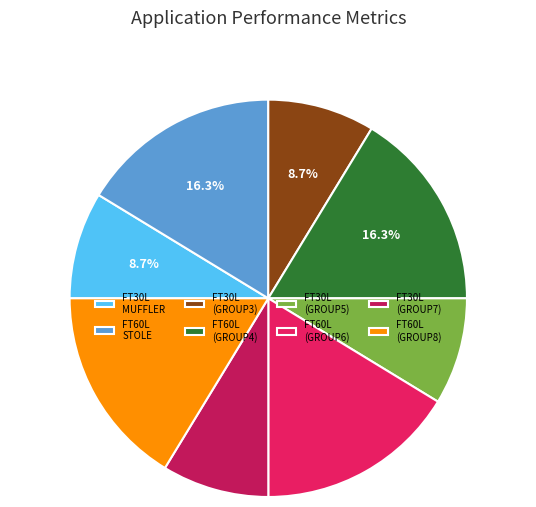

Count the number of slices in the pie.

8